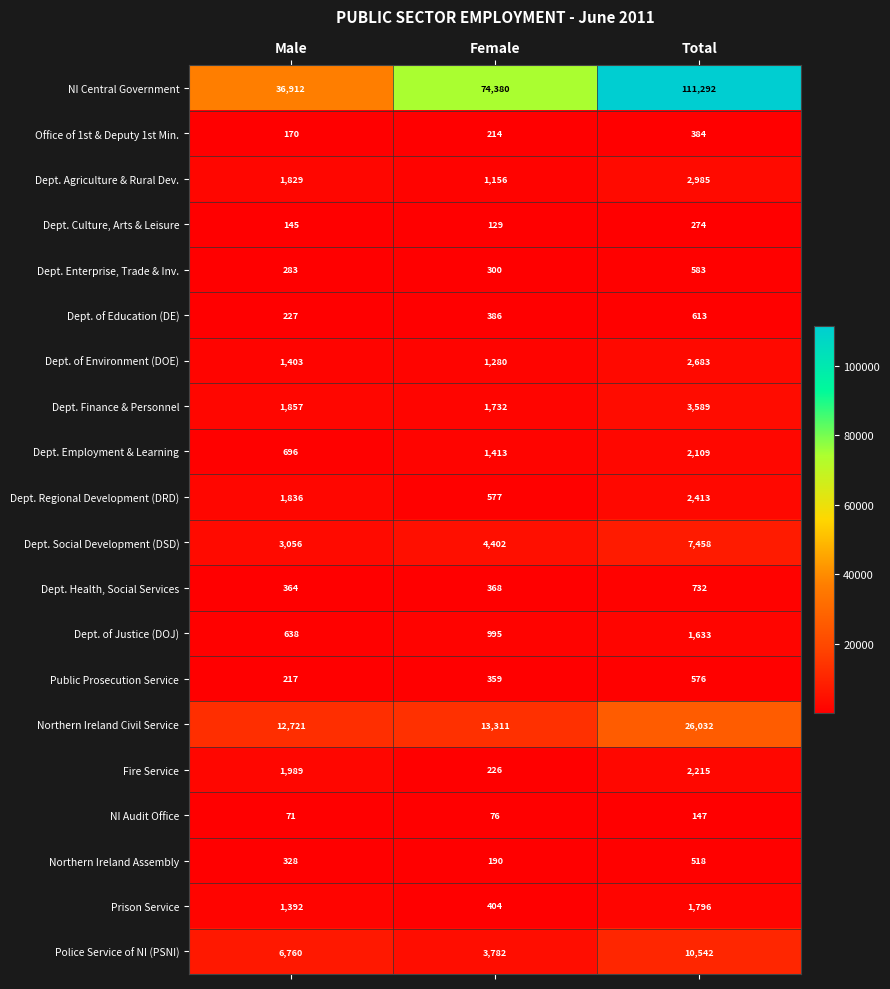

Which label corresponds to the smallest value in the chart?

Male